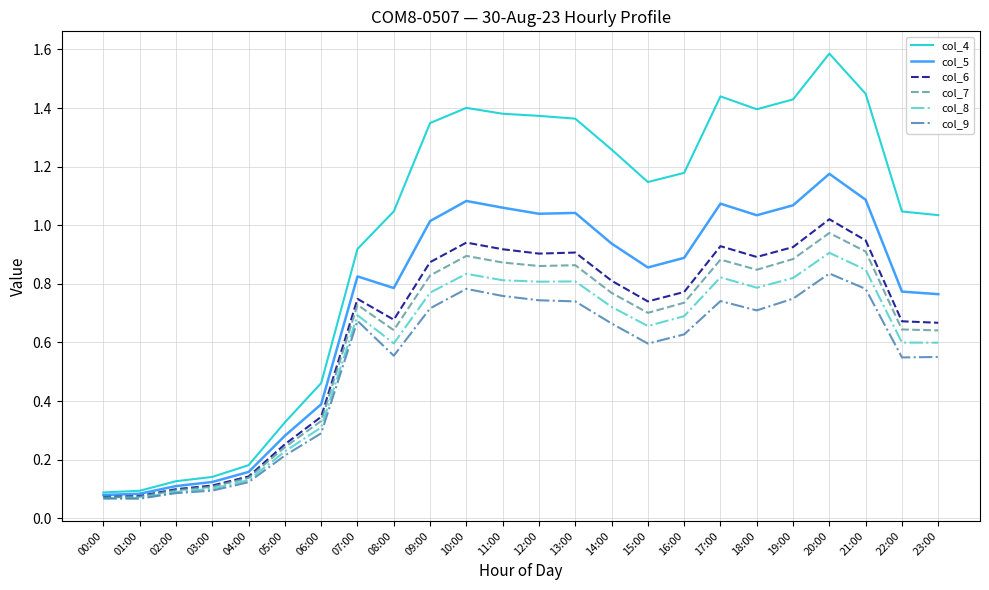

Where does the col_4 series first go above 1?

08:00